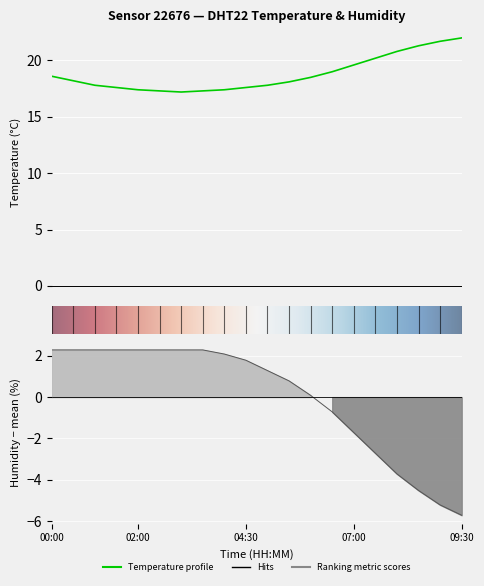

At which category is the sum across all series the highest?

00:00